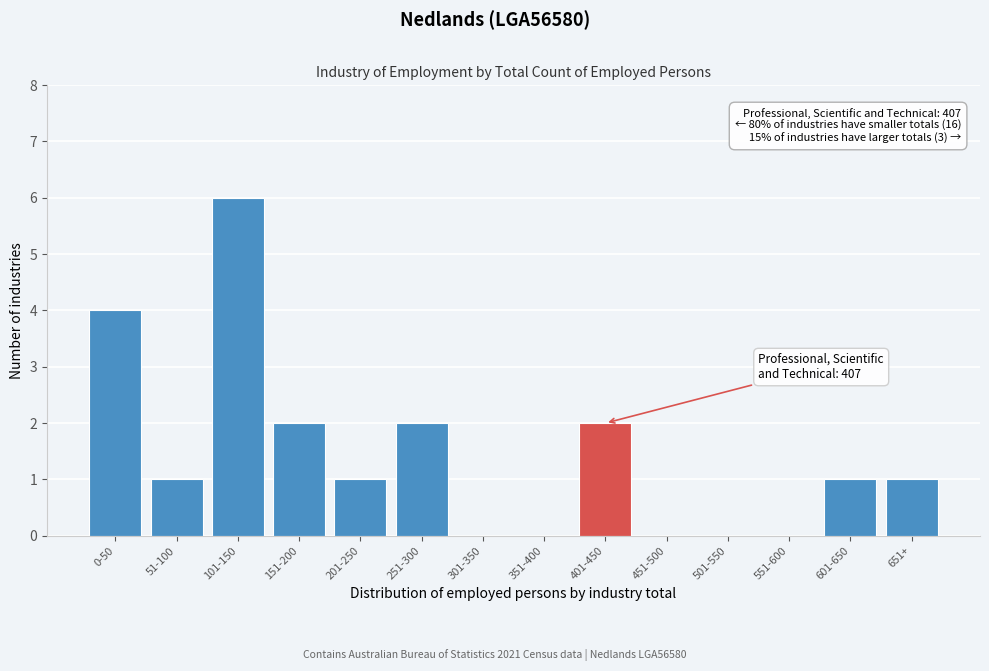

Reading left to right, transcribe all the data shown in this chart.

0-50=4	51-100=1	101-150=6	151-200=2	201-250=1	251-300=2	301-350=0	351-400=0	401-450=2	451-500=0	501-550=0	551-600=0	601-650=1	651+=1